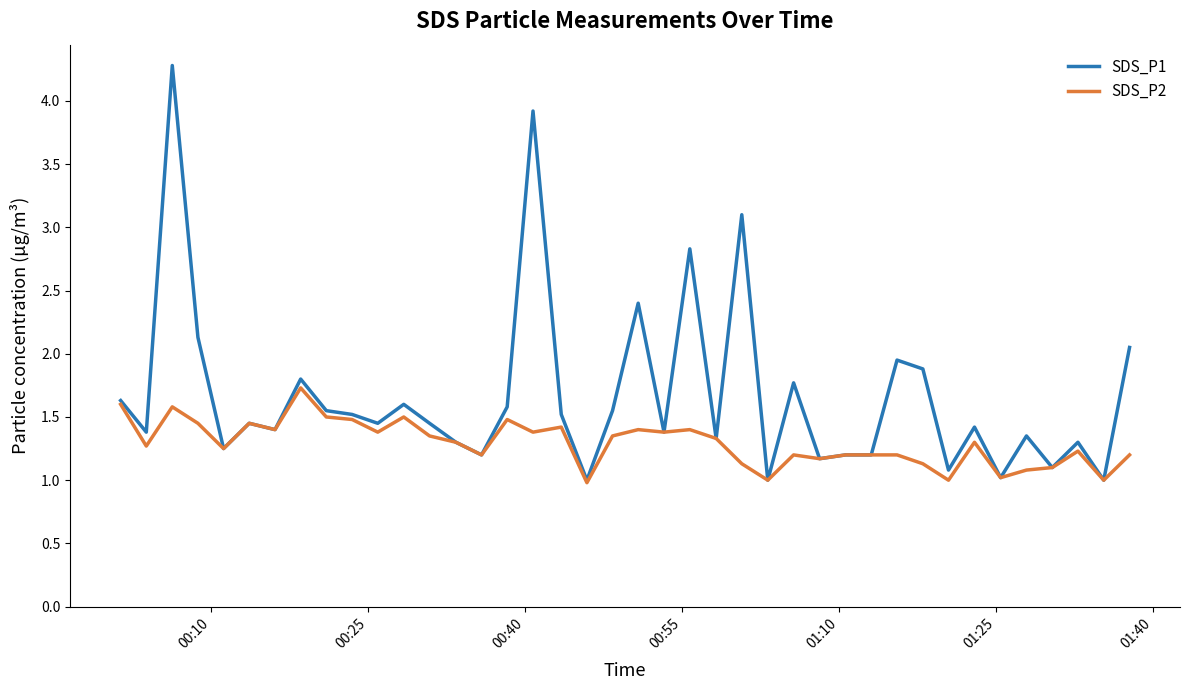

Rank the series by their maximum value, from highest to lowest.

SDS_P1, SDS_P2